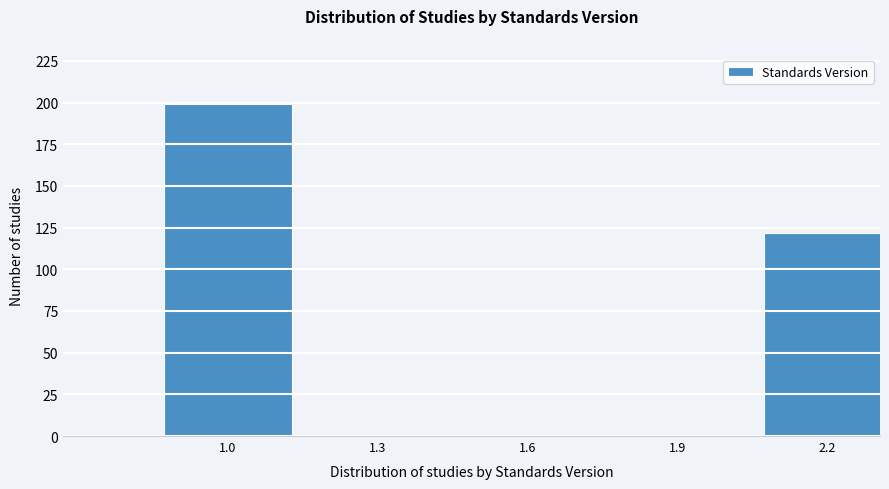

Reading right to left, what are all the values shown in this chart?

2.2=122	1.9=0	1.6=0	1.3=0	1.0=199